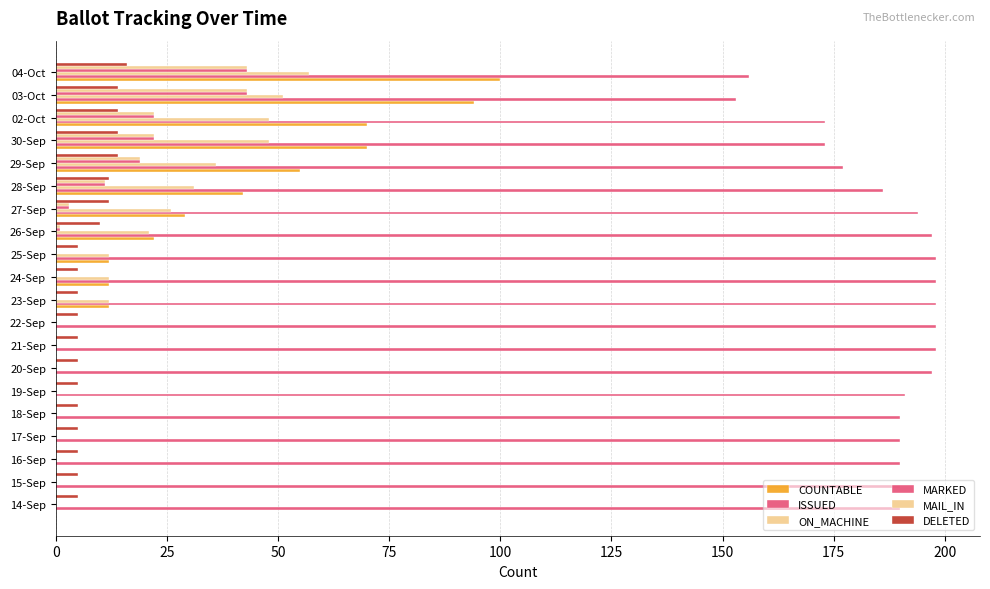

How many distinct data groups are displayed?

6